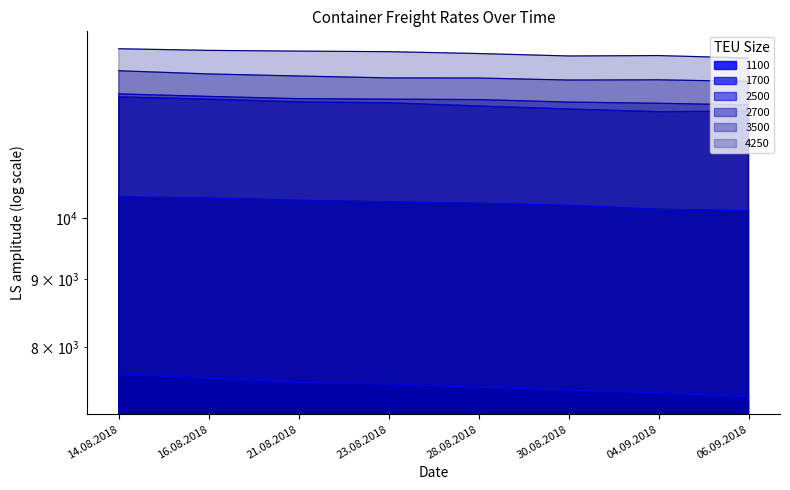

Between 21.08.2018 and 04.09.2018, which series saw the biggest shift?

2500